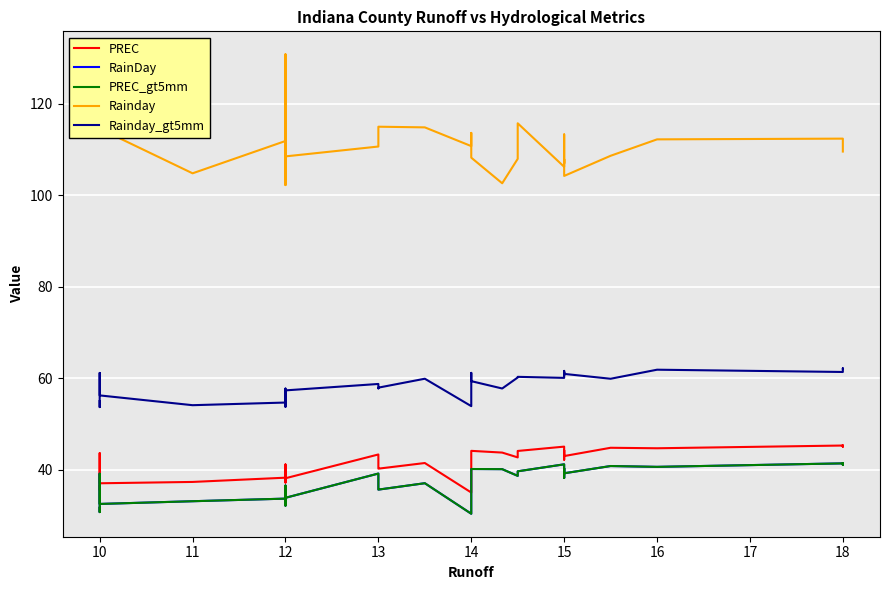

What is the maximum value for PREC?

45.3